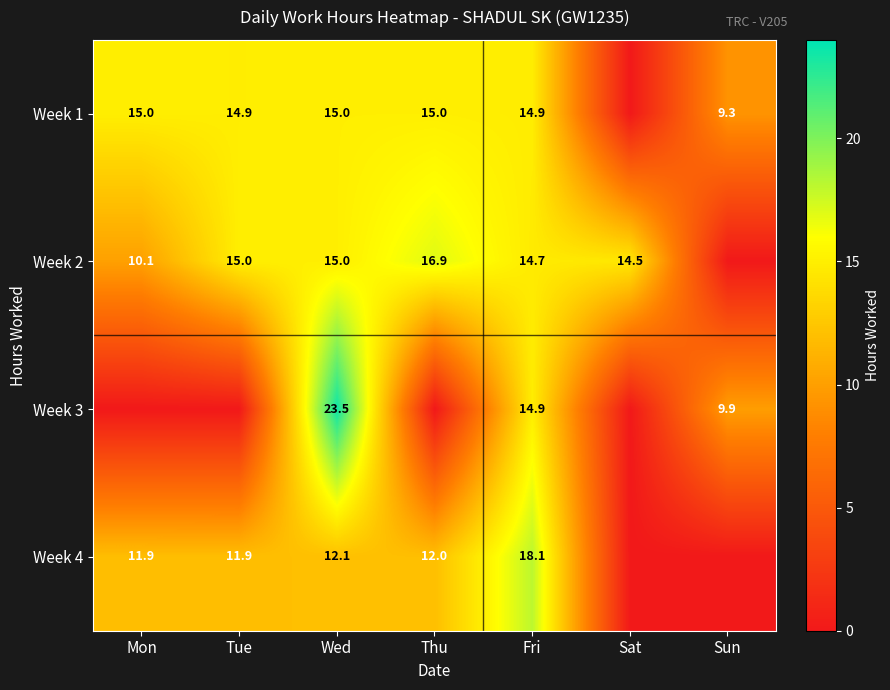

Is the value of Week 3 at Sun greater than the value of Week 4 at Thu?

No